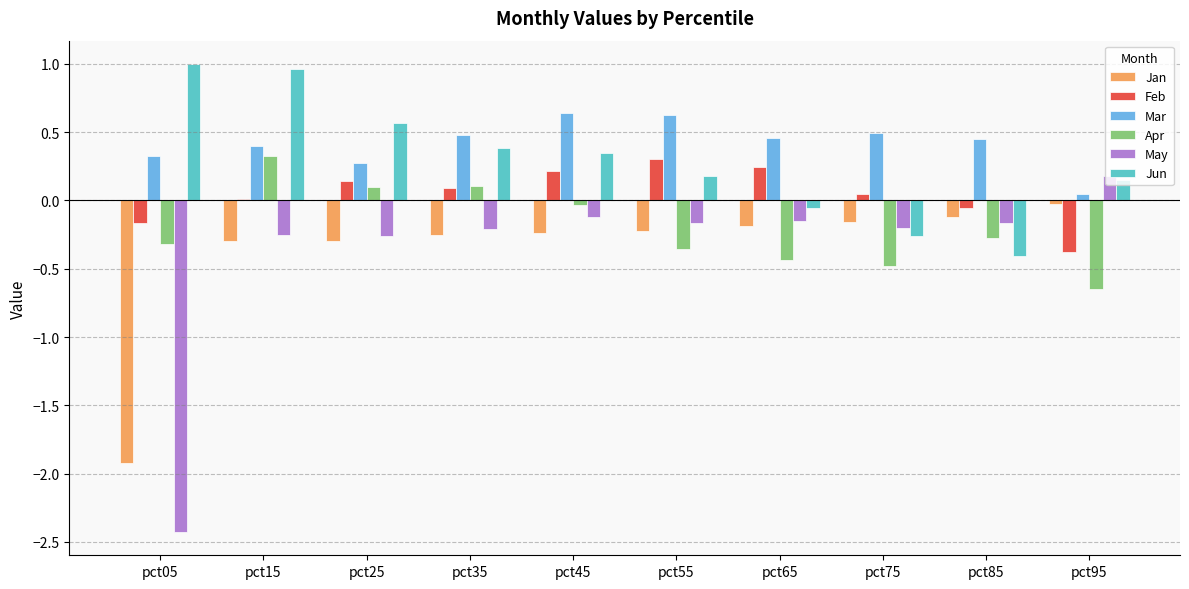

Is the value of Jan at pct85 greater than the value of Mar at pct75?

No